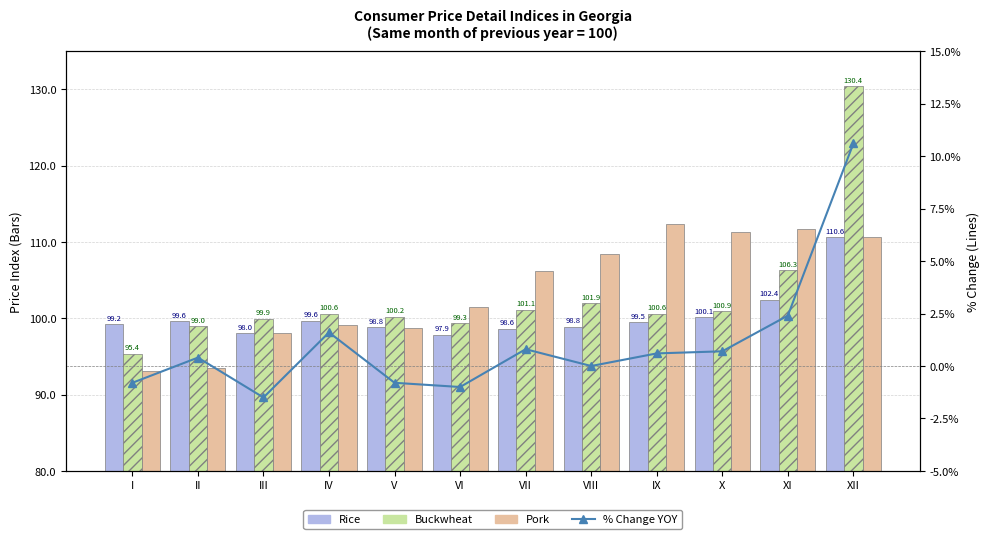

At X, list the series in order from smallest to largest.

% Change YOY, Rice, Buckwheat, Pork